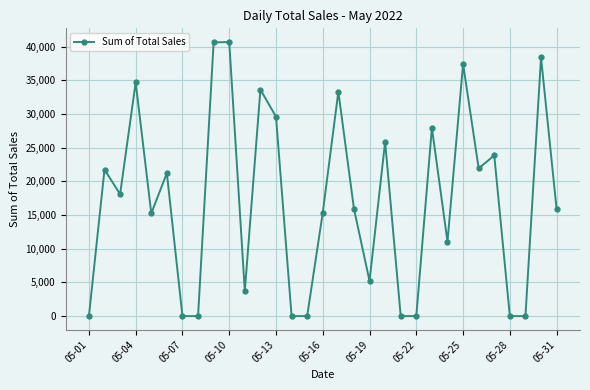

What is the sum of all values?

531259